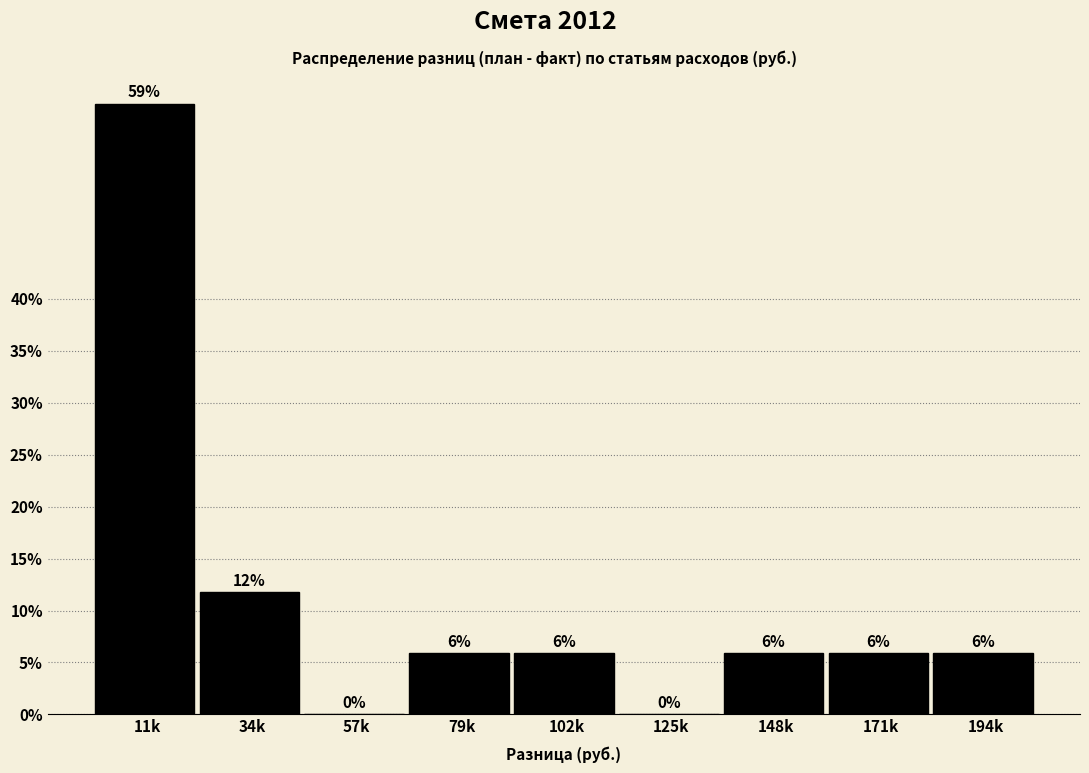

Are the bars horizontal?

No